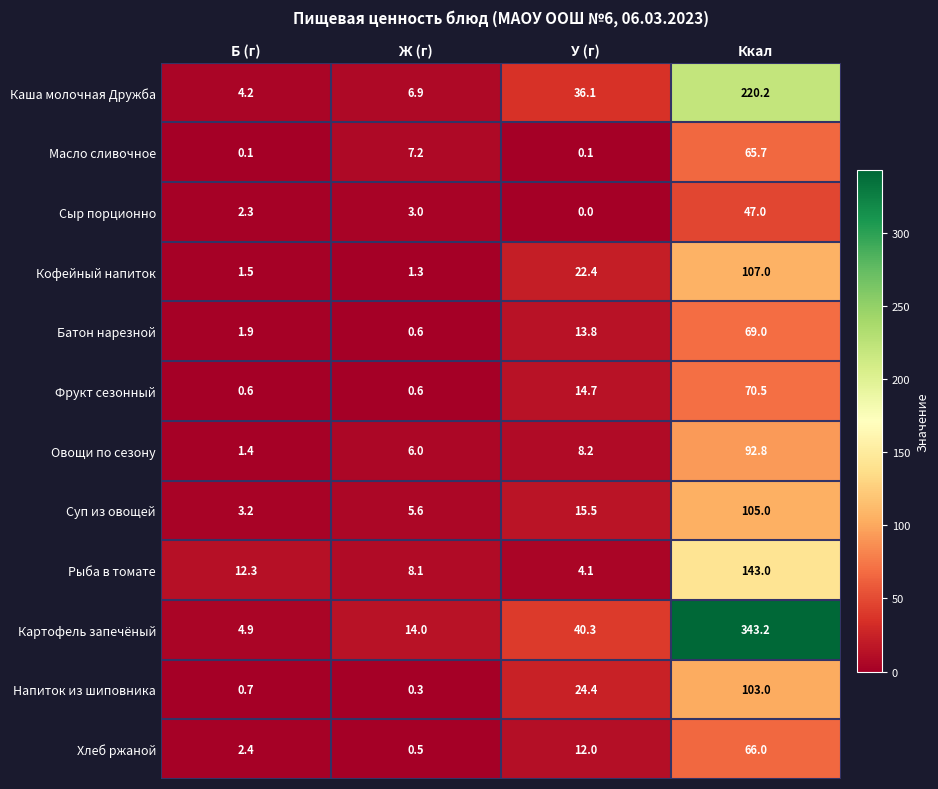

Between Б (г) and У (г), which series saw the biggest shift?

Картофель запечёный